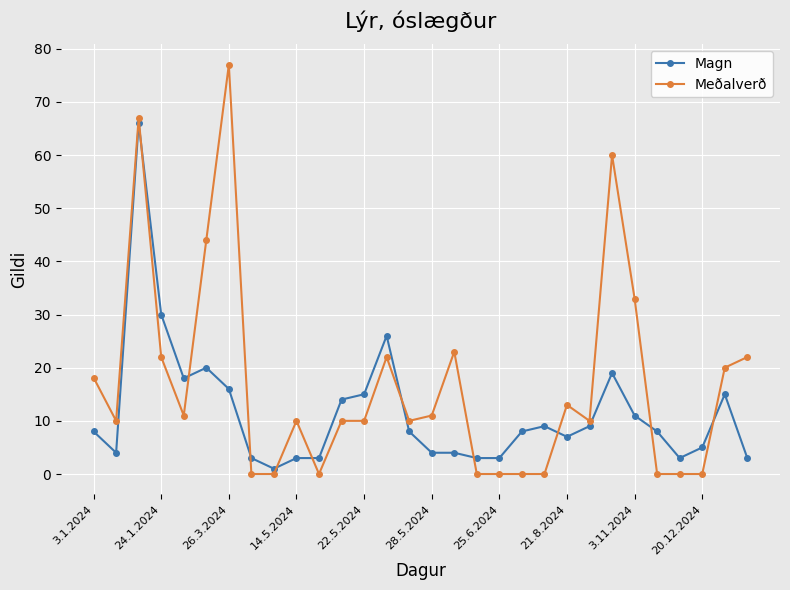

Which series has the largest total across all categories?

Meðalverð